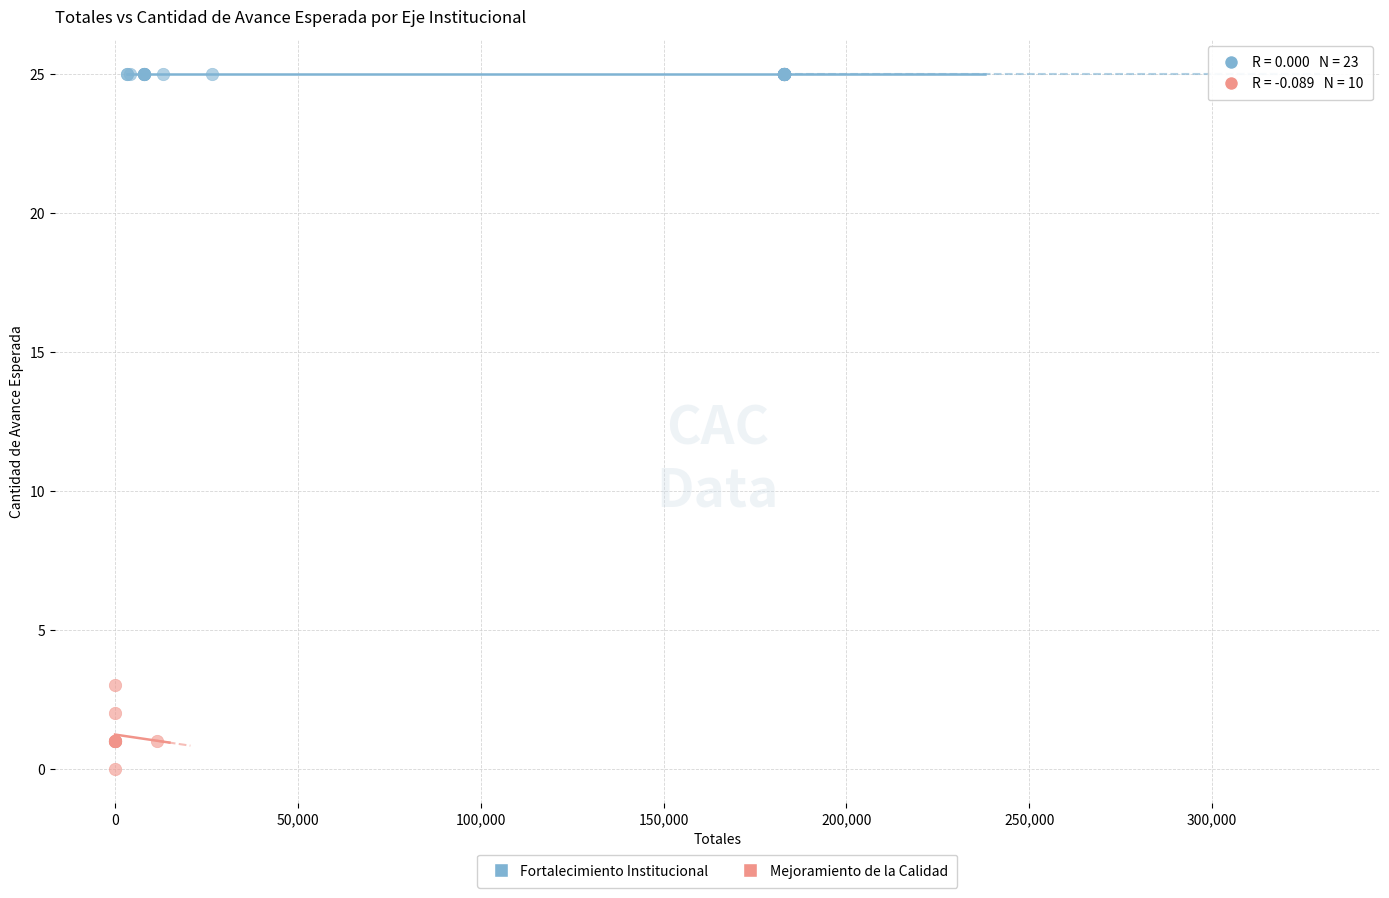

Which series contains the highest Y value?

Fortalecimiento Institucional